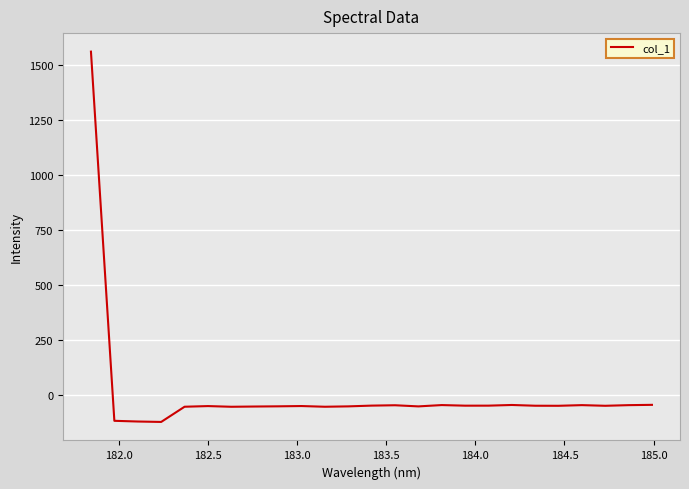

What is the difference between the maximum and minimum values?

1685.4